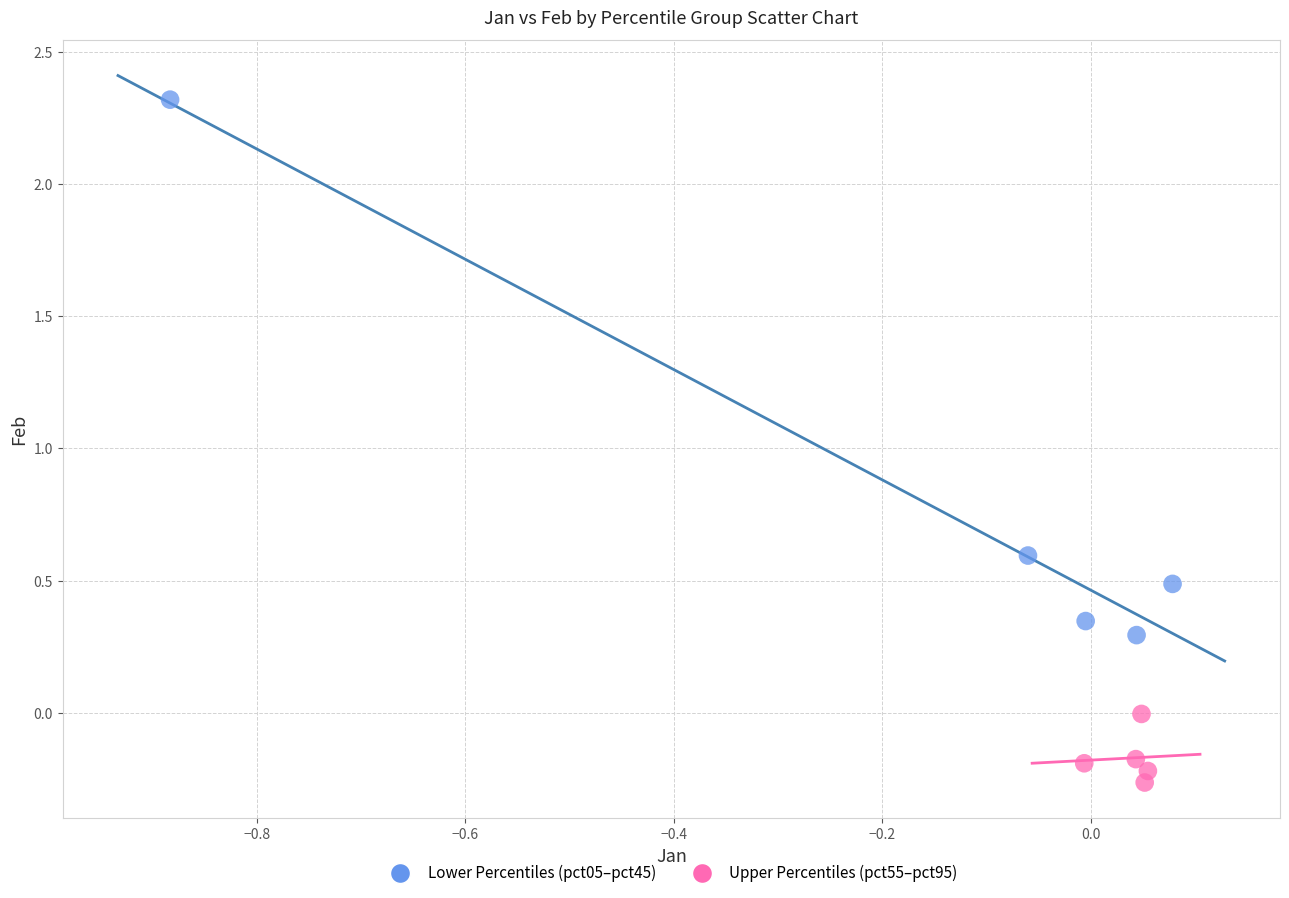

Which series reaches the minimum Y coordinate?

Upper Percentiles (pct55–pct95)